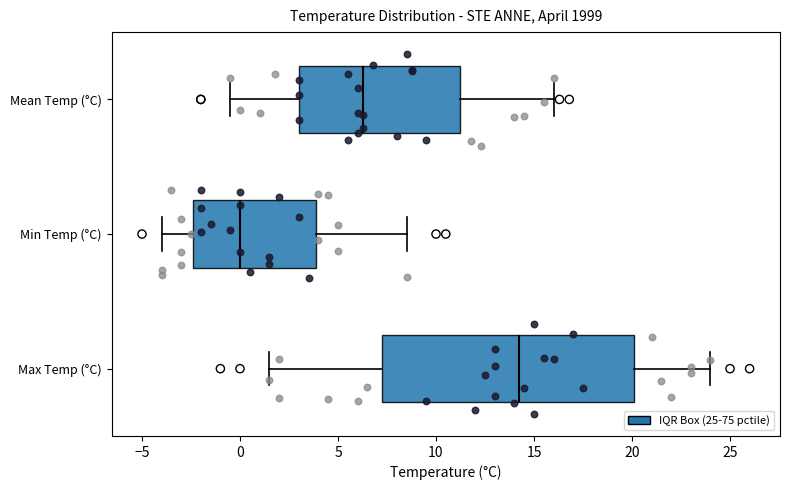

Where does the right whisker of the box for Mean Temp (°C) end on the x-axis? The values are not printed on the chart, so give them approximately, as read against the axis.

16.0